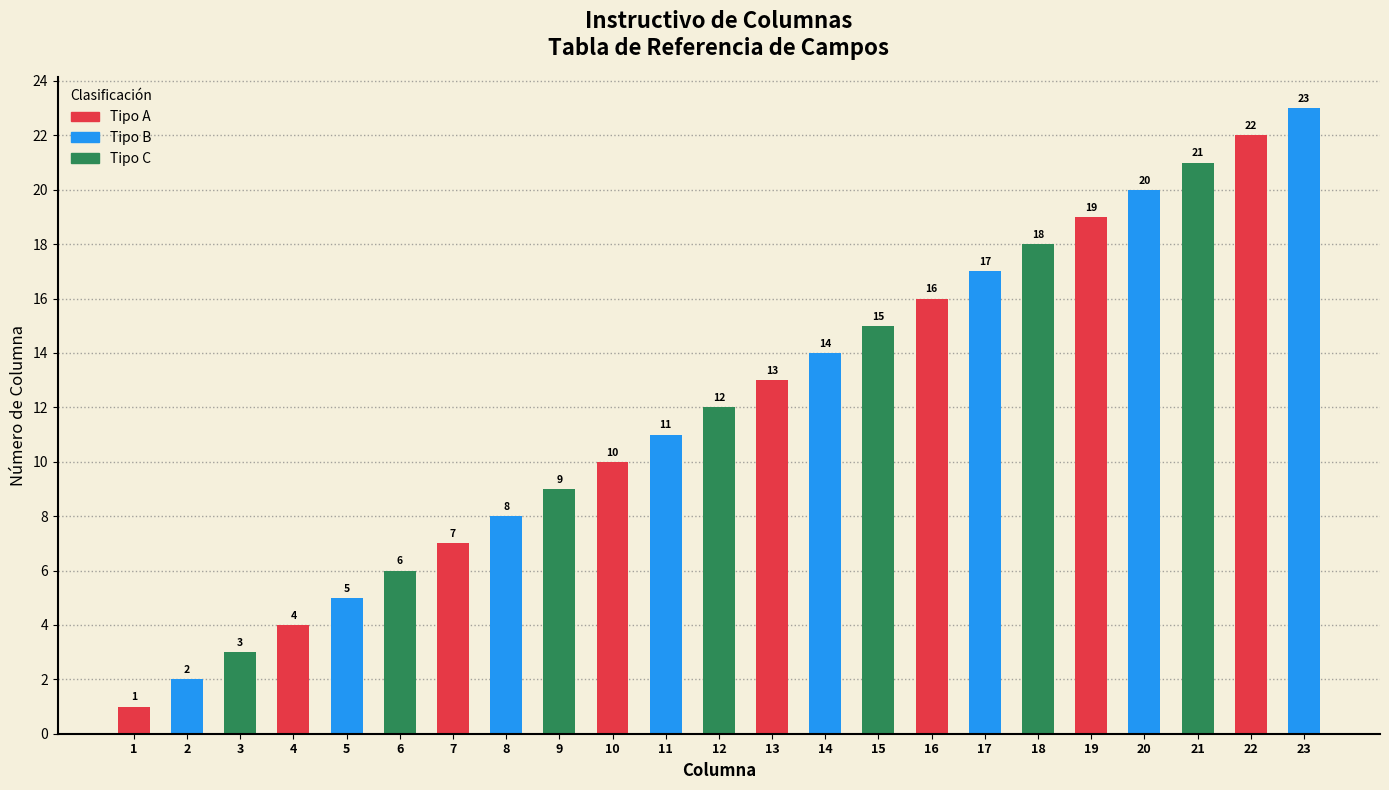

Rank the categories by value from lowest to highest.

1, 2, 3, 4, 5, 6, 7, 8, 9, 10, 11, 12, 13, 14, 15, 16, 17, 18, 19, 20, 21, 22, 23